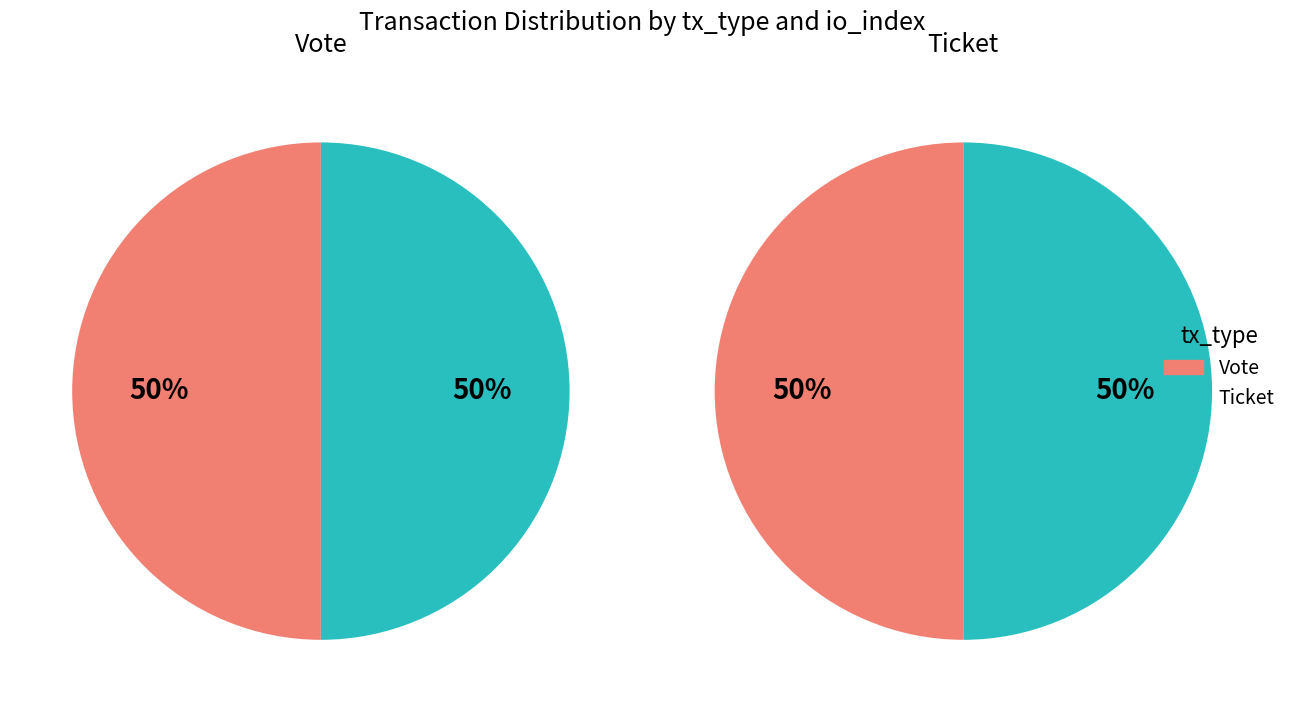

How many segments does this pie chart have?

2